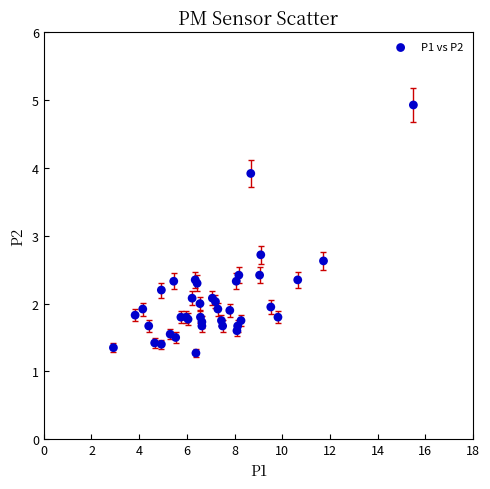

What Y value in the scatter plot is closest to 3?

2.7